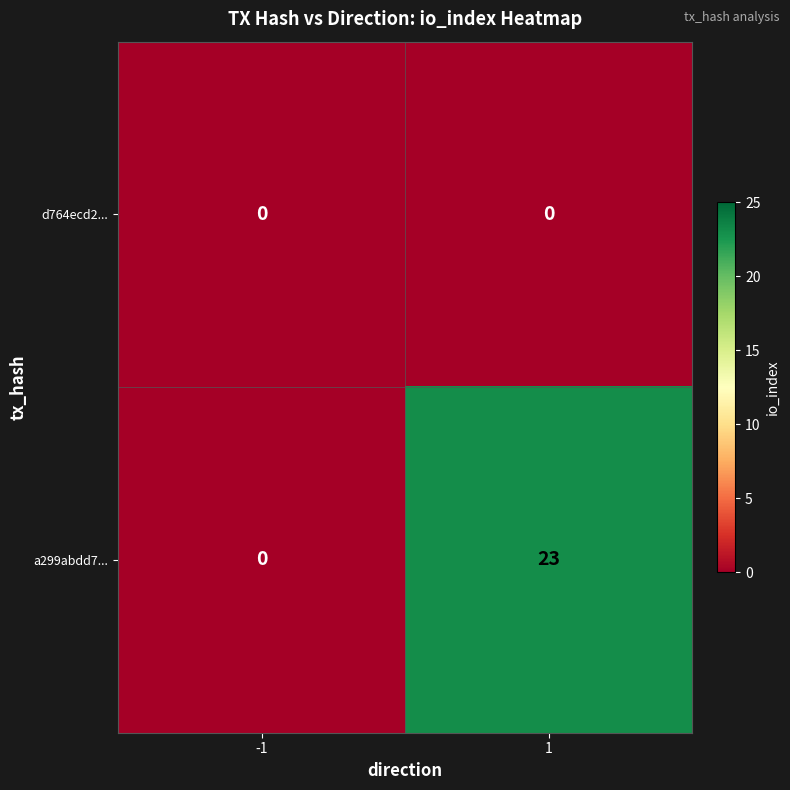

What is the difference between the maximum and minimum values in the a299abdd7... series?

23